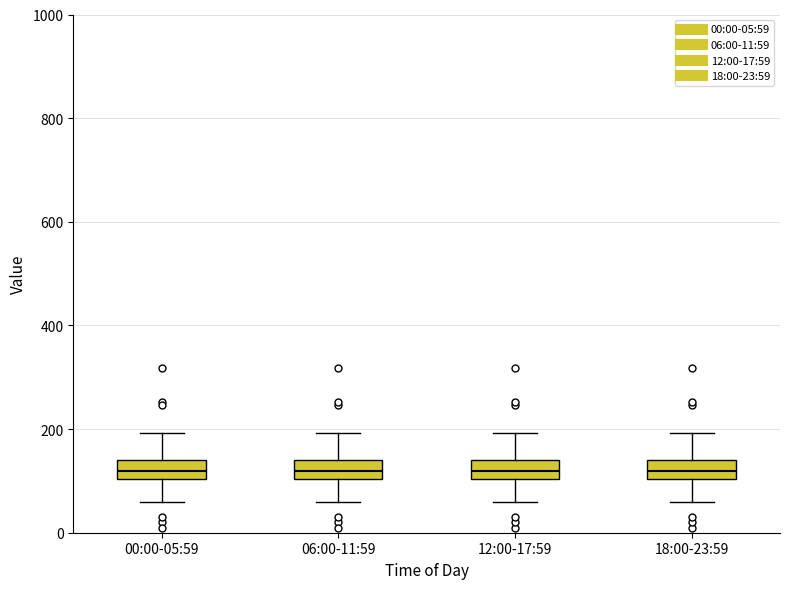

Where does the lower whisker of the box for 12:00-17:59 end on the y-axis? The values are not printed on the chart, so give them approximately, as read against the axis.

60